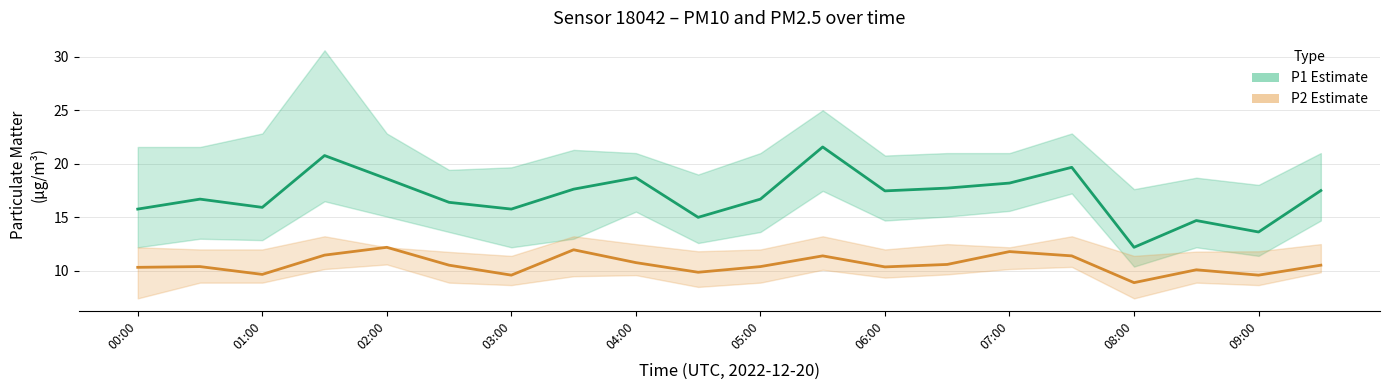

How many values in the P2 (PM2.5) series are below 10?

5